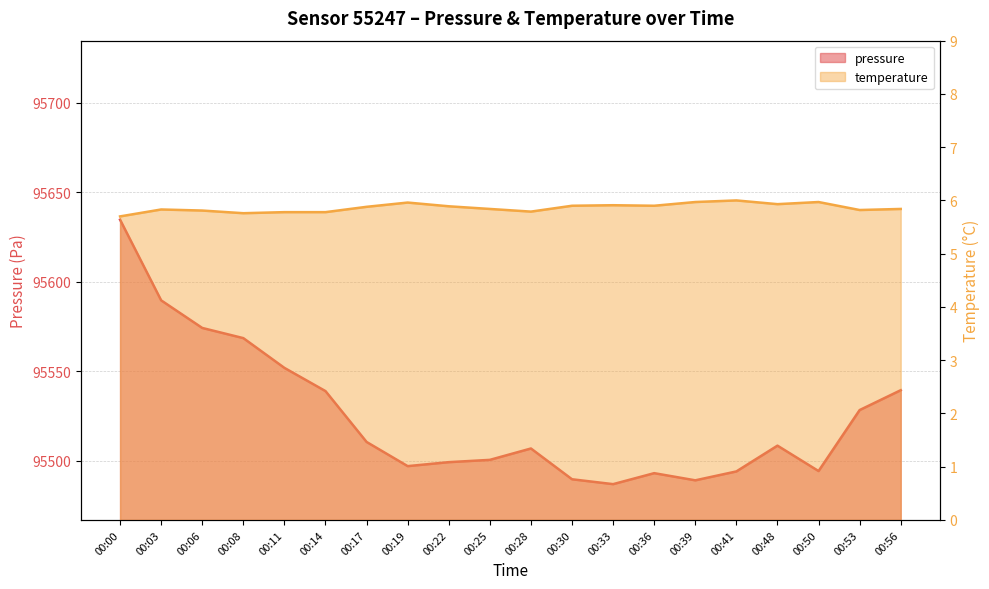

What is the maximum value shown in the chart?

95634.8